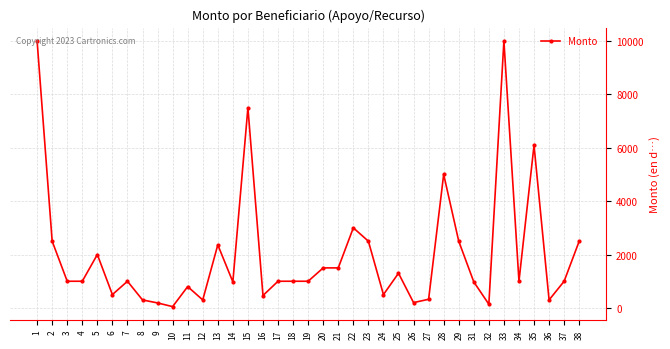

How many lines are shown in the chart?

1